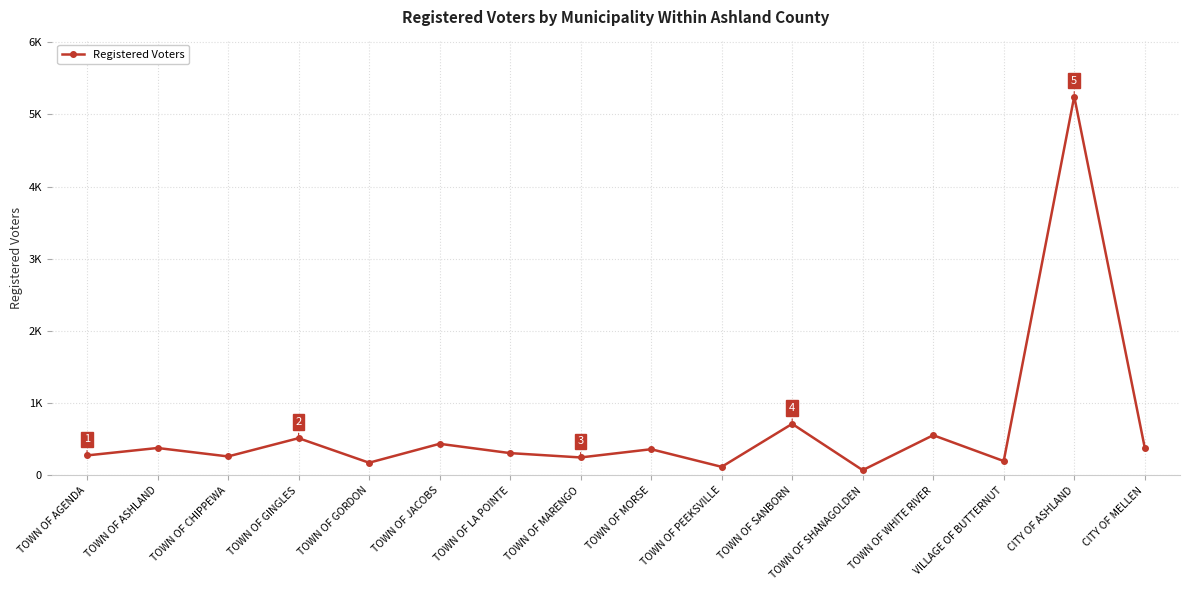

True or false: the data shows 363 at TOWN OF MORSE.

True